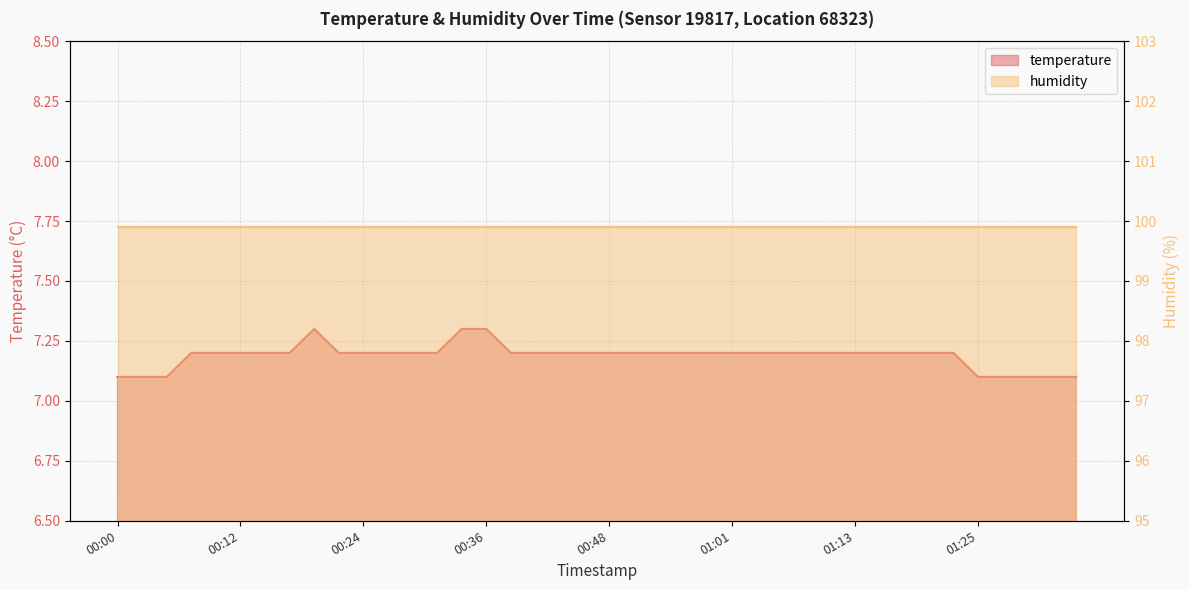

How many interior local peaks (higher than both neighbors) does the data have?

1